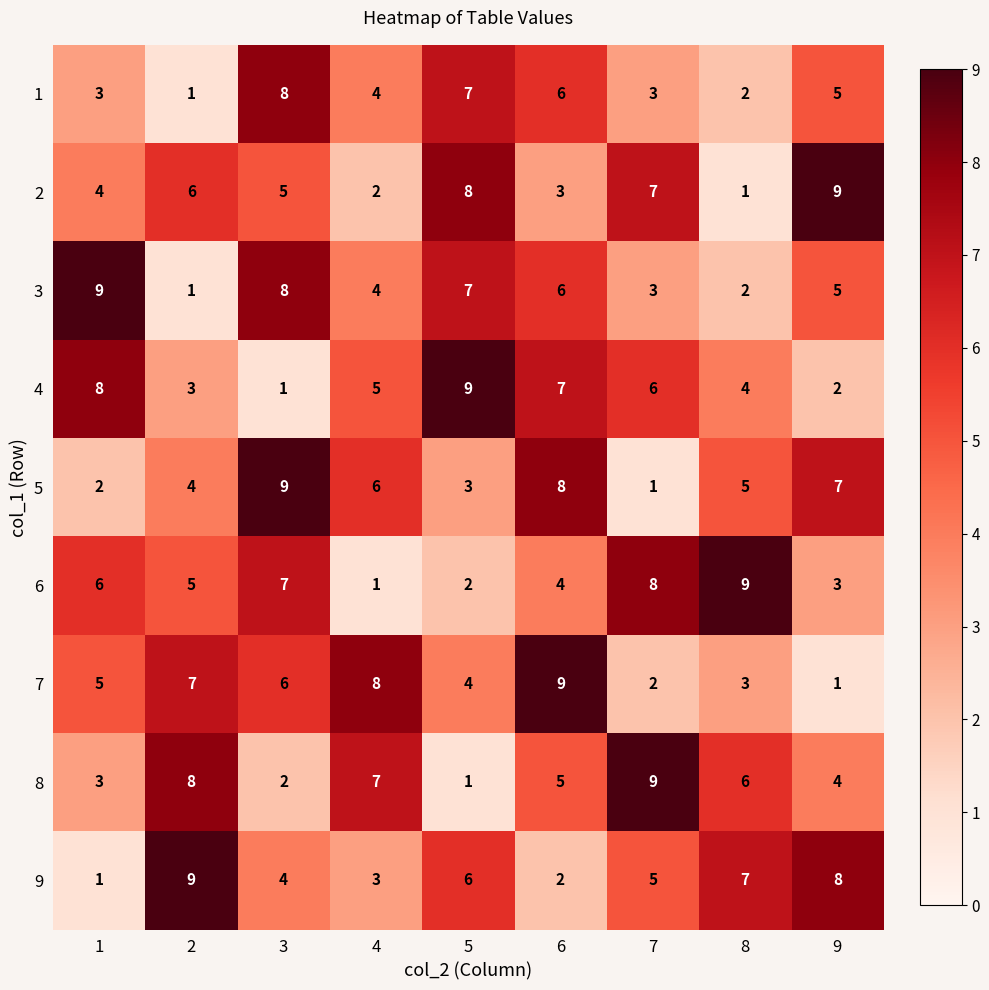

What is the smallest value displayed?

1